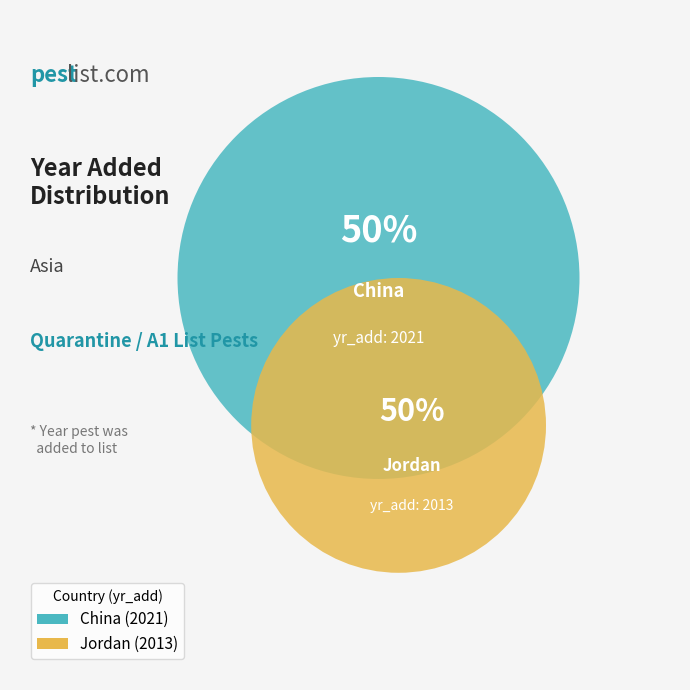

To the nearest percent, what portion does Jordan represent?

50%